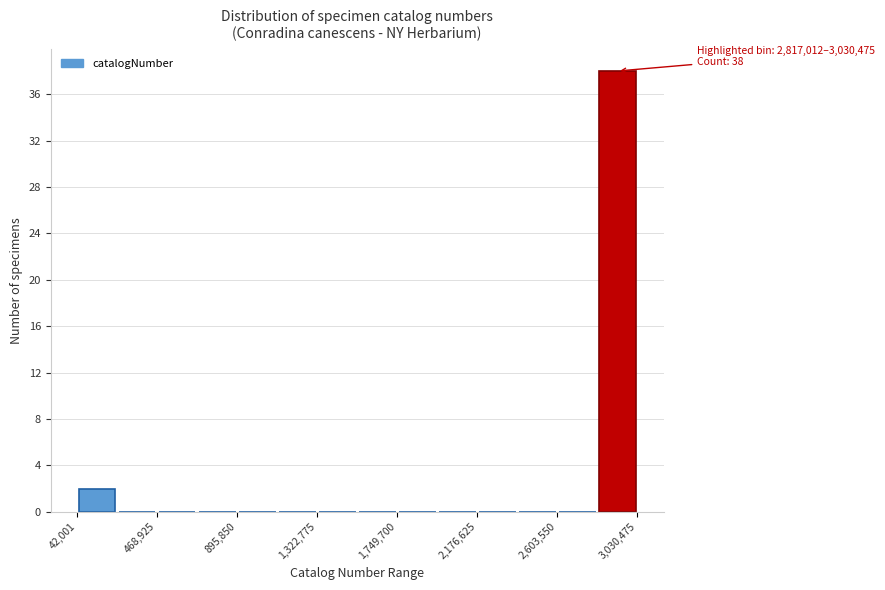

Which range on the x-axis has the tallest bar?

2800000 to 3050000